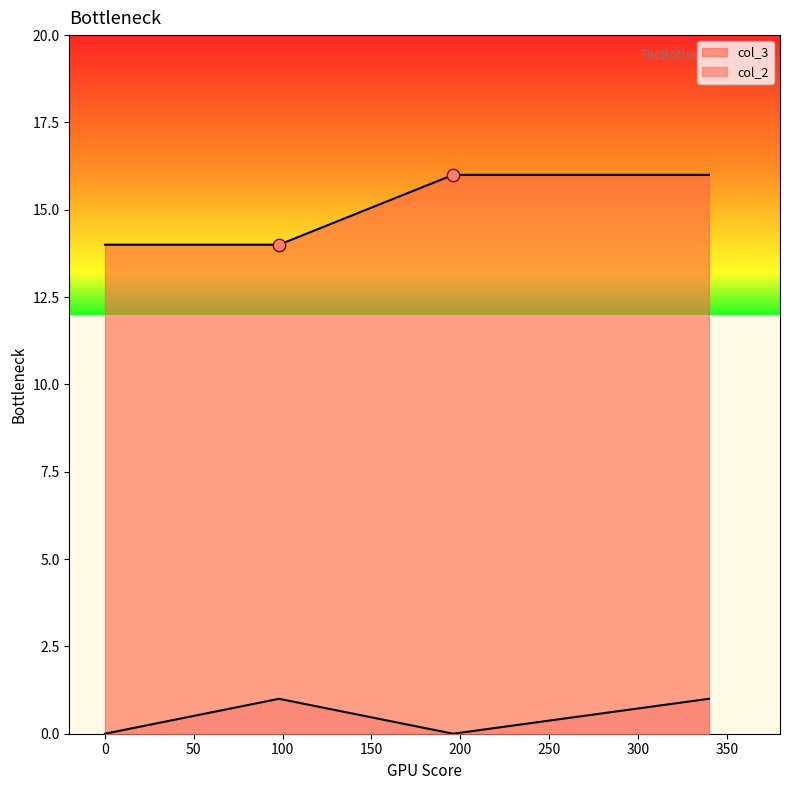

At how many categories does at least one series exceed 2?

4